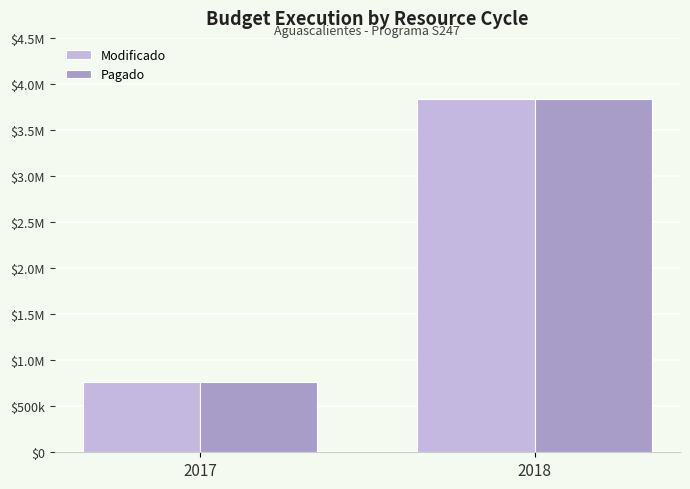

Does the chart contain stacked bars?

No